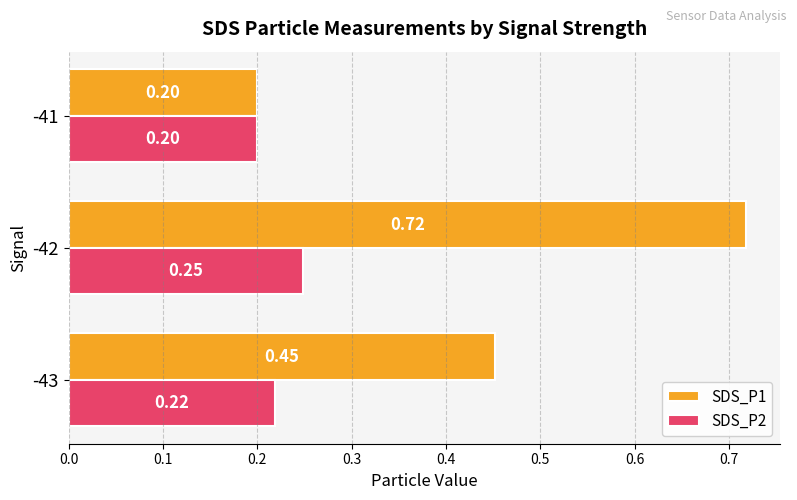

What is the minimum value for SDS_P1?

0.2